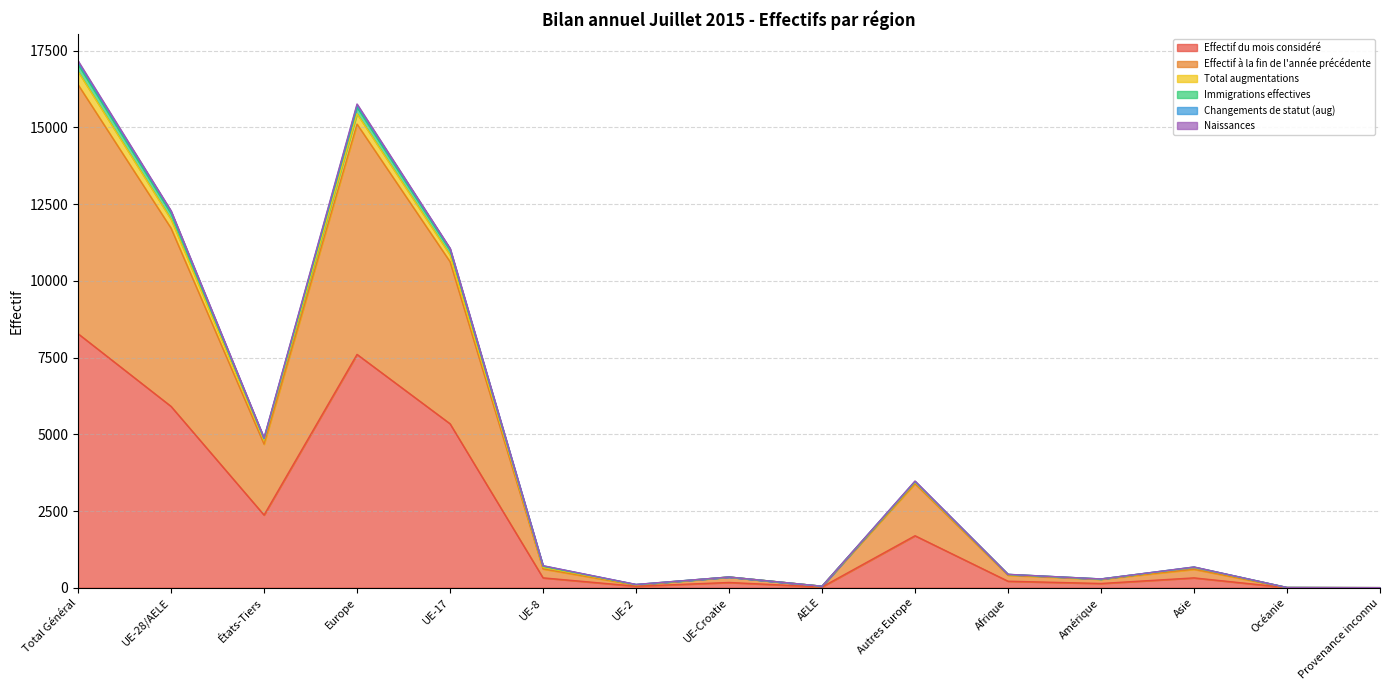

What is the maximum value shown in the chart?

17173